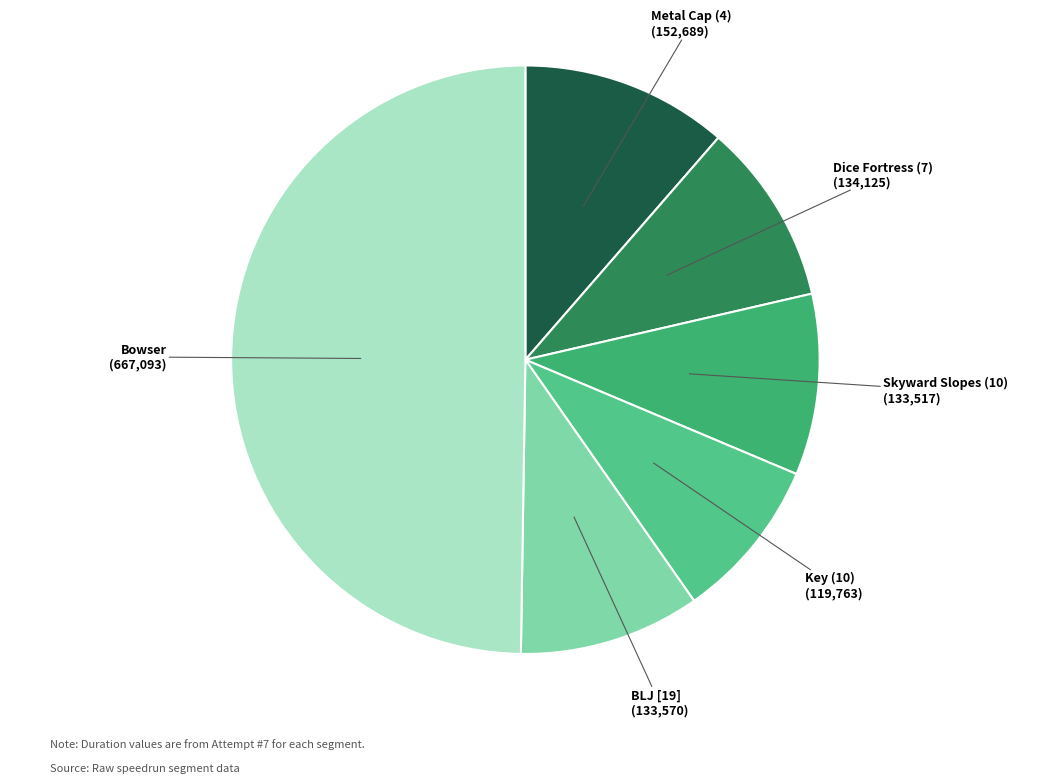

Is the sum of Bowser and Metal Cap (4) greater than half?

Yes